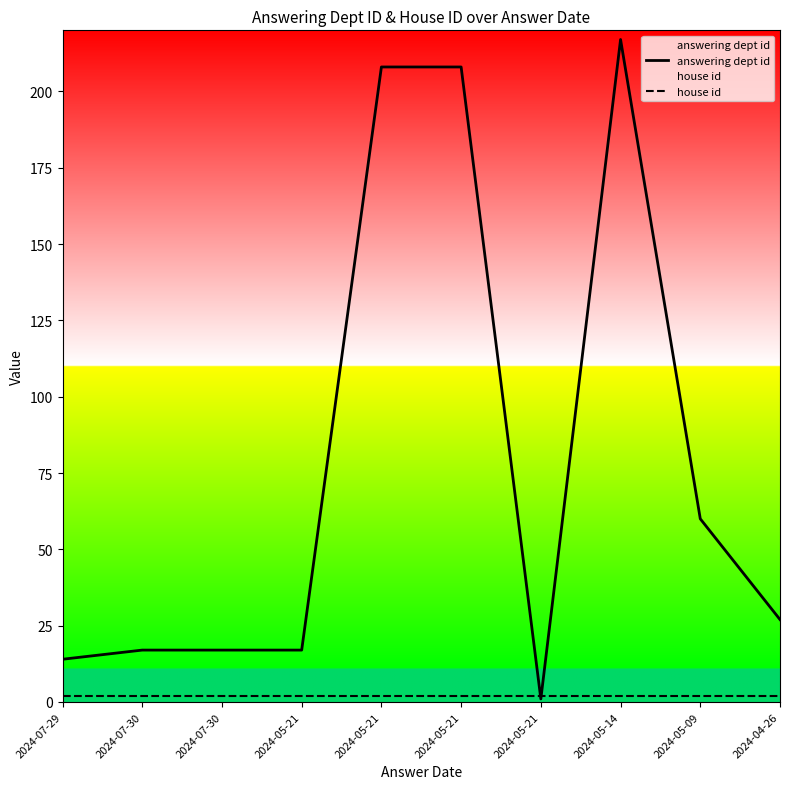

Between which two adjacent categories do answering dept id and house id first intersect?

2024-05-21 and 2024-05-21